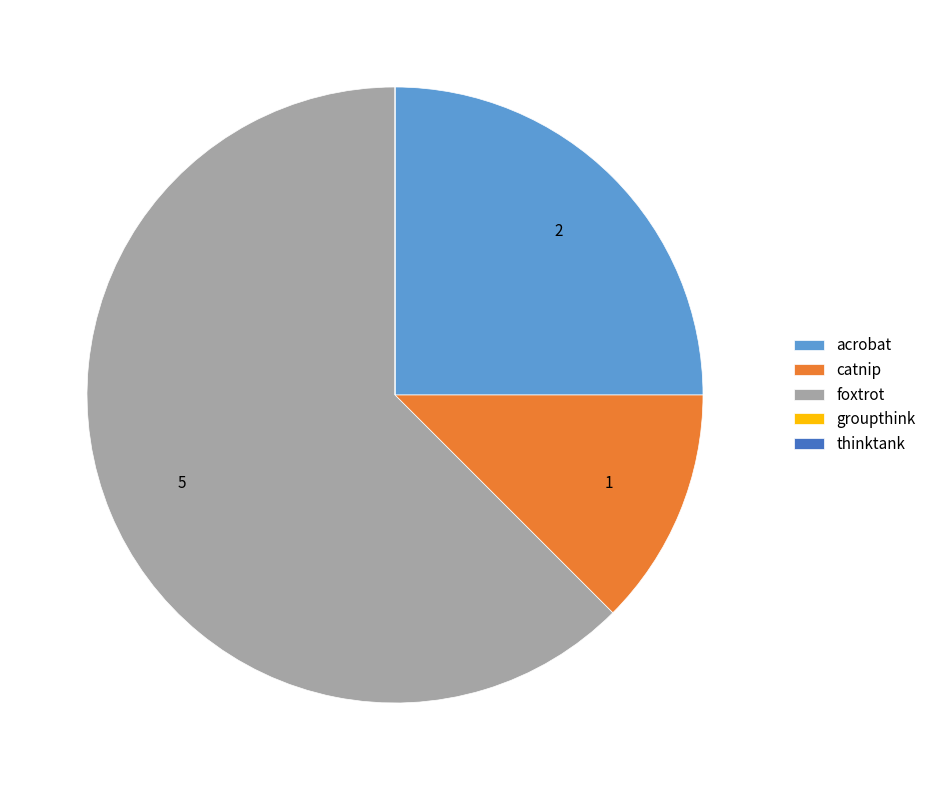

Is it true that foxtrot is 71% of the pie?

False